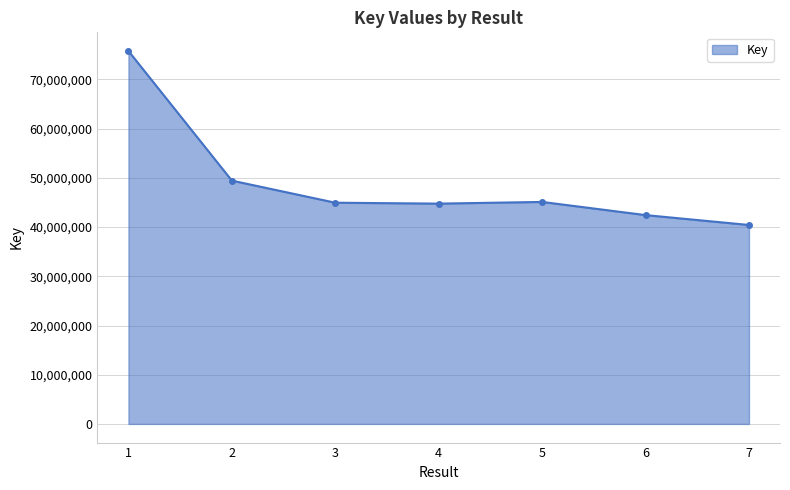

The chart shows a value of 81808209 at 2. True or false?

False